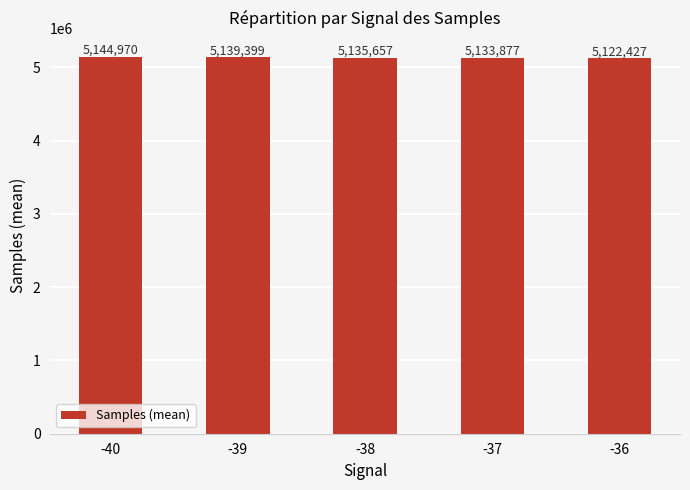

What is the value of the 1st bar from the left?

5144970.0